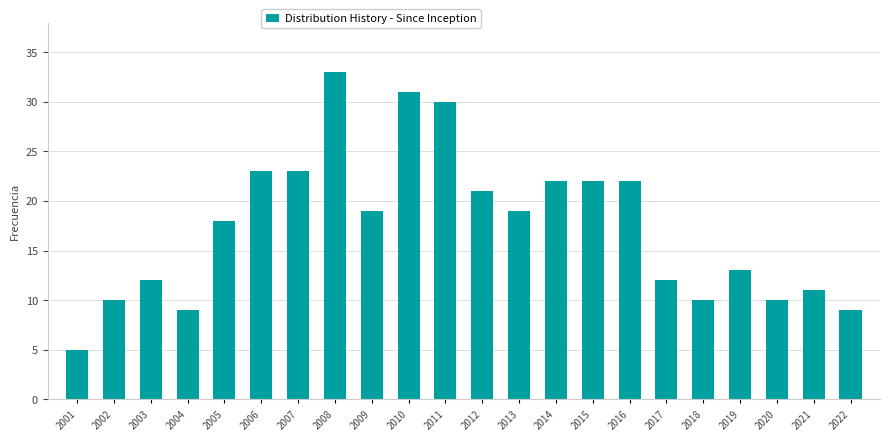

Reading left to right, list all the values displayed in this chart.

5	10	12	9	18	23	23	33	19	31	30	21	19	22	22	22	12	10	13	10	11	9